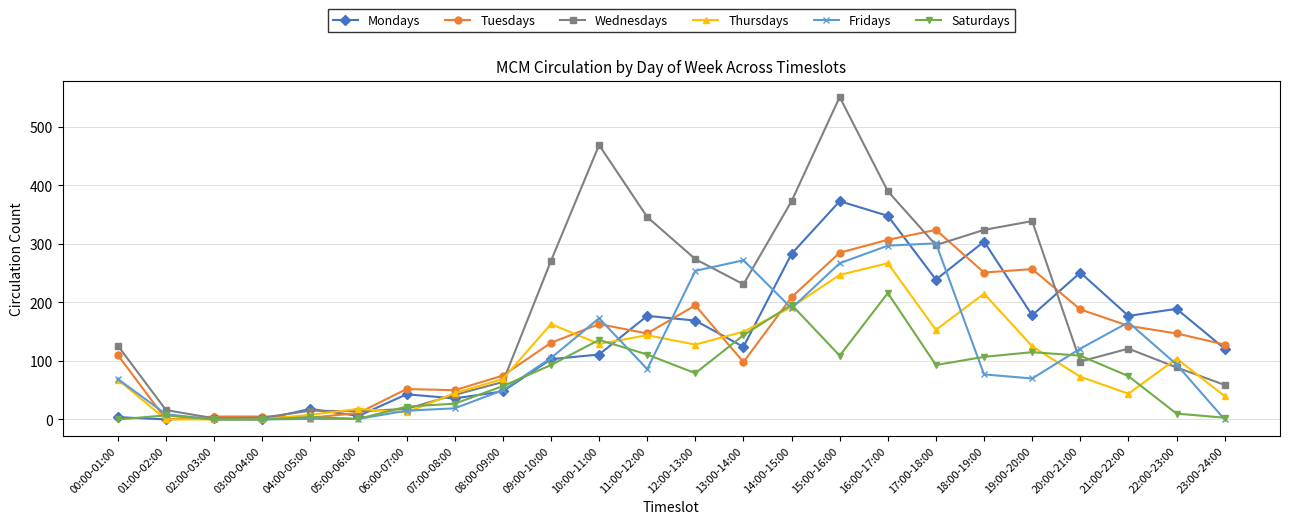

Which series has the largest range (max minus min)?

Wednesdays